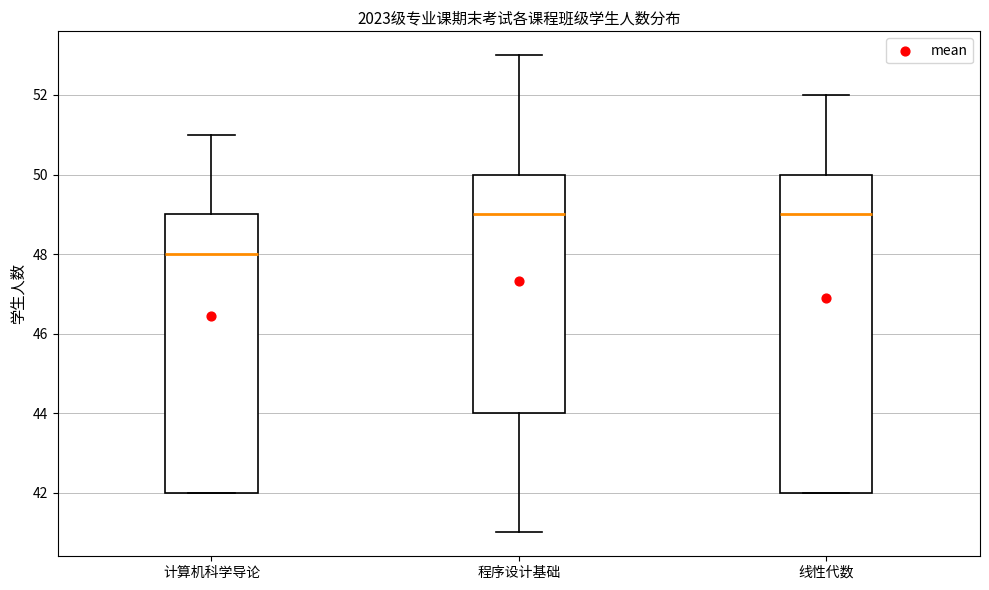

Reading left to right, transcribe this box plot: for each box, give where its median line is, the range the box spans, and where its two whiskers end, as read against the y-axis. The values are not printed on the chart, so give them approximately, as read against the axis.

计算机科学导论: median 48, box 42 to 49, whiskers 42 to 51
程序设计基础: median 49, box 44 to 50, whiskers 41 to 53
线性代数: median 49, box 42 to 50, whiskers 42 to 52